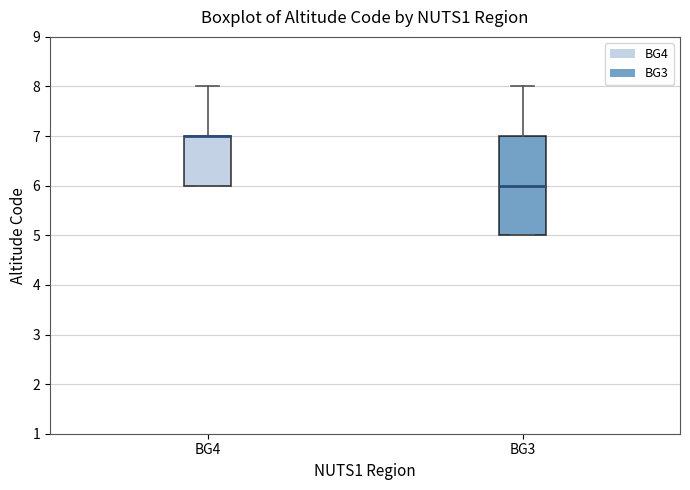

Which box is the tallest, from its lower edge to its upper edge?

BG3